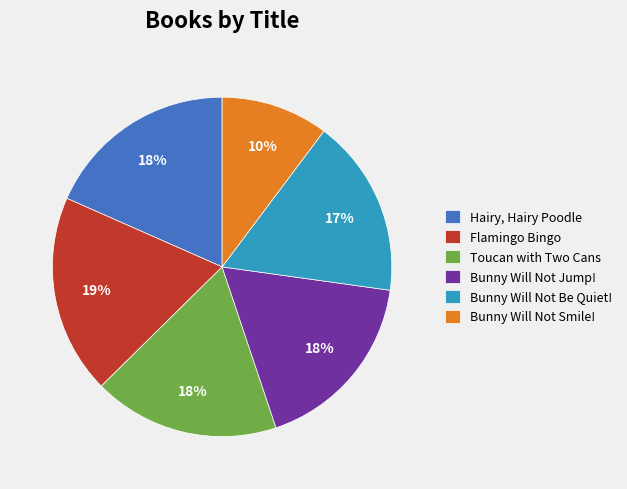

Do Hairy, Hairy Poodle and Flamingo Bingo together represent more than half of the pie?

No